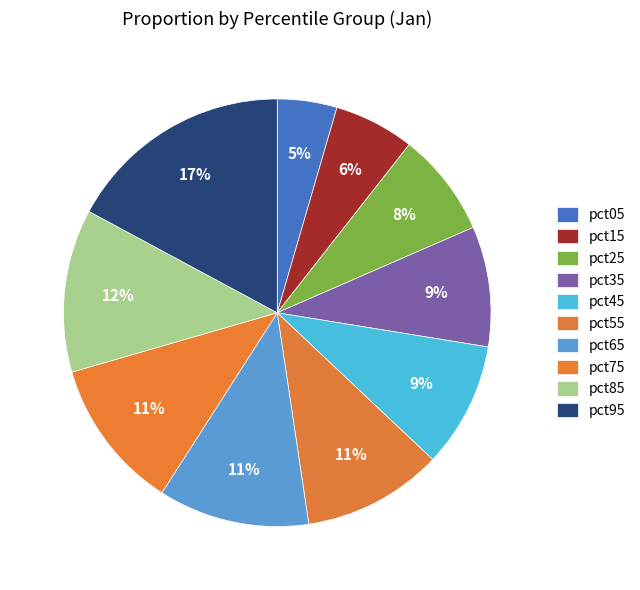

The pct35 slice represents 9% of the pie. True or false?

True